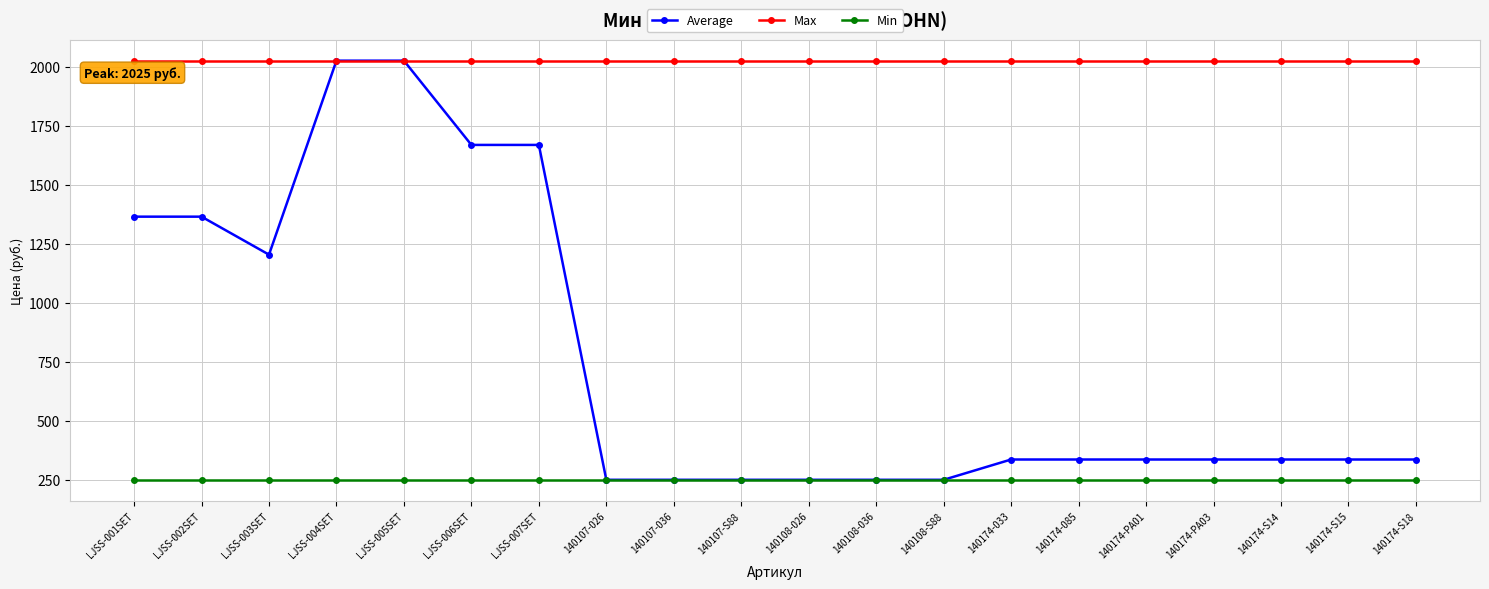

True or false: Min and Max cross at least once.

False